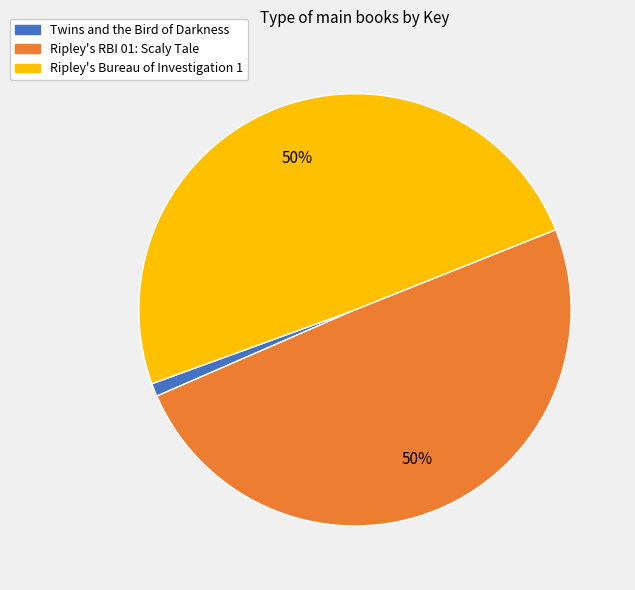

Combined, do Ripley's Bureau of Investigation 1 and Ripley's RBI 01: Scaly Tale account for over 50%?

Yes